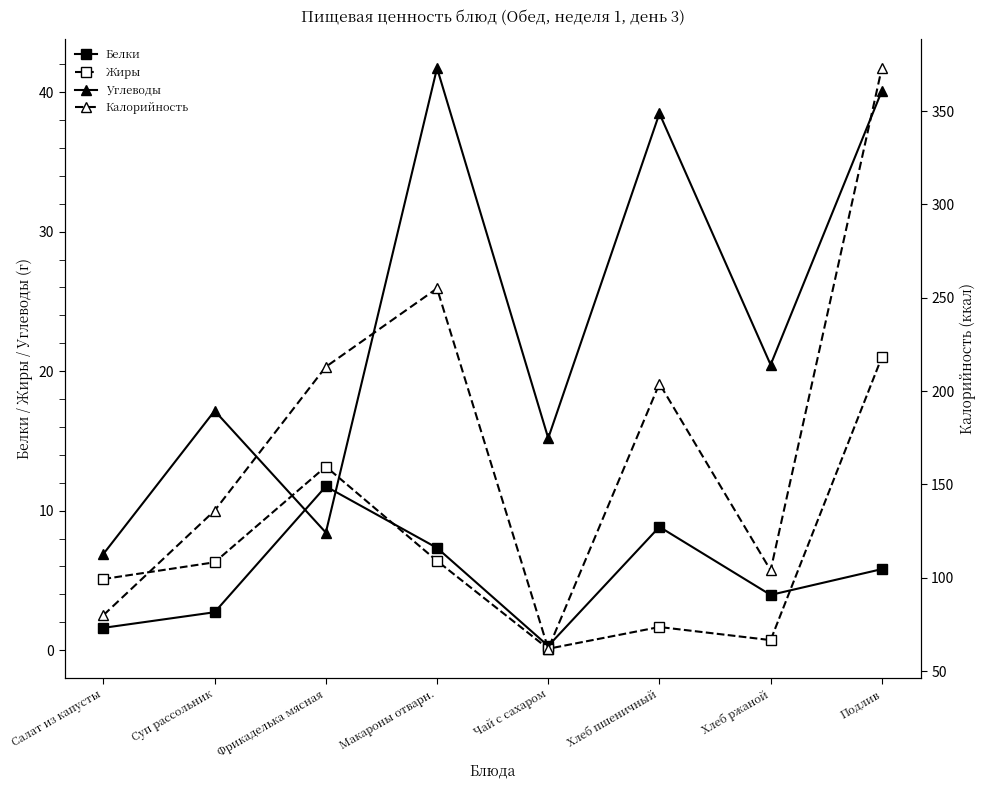

Count the number of categories in the chart.

8